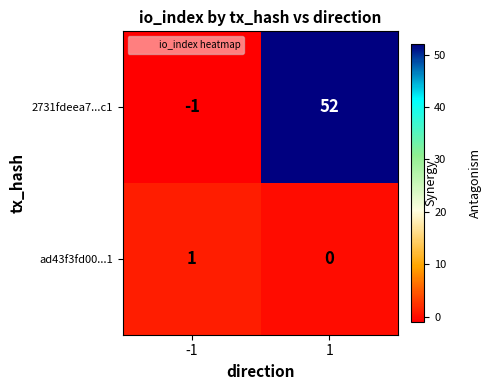

Rank the series by their maximum value, from lowest to highest.

ad43f3fd00...1, 2731fdeea7...c1